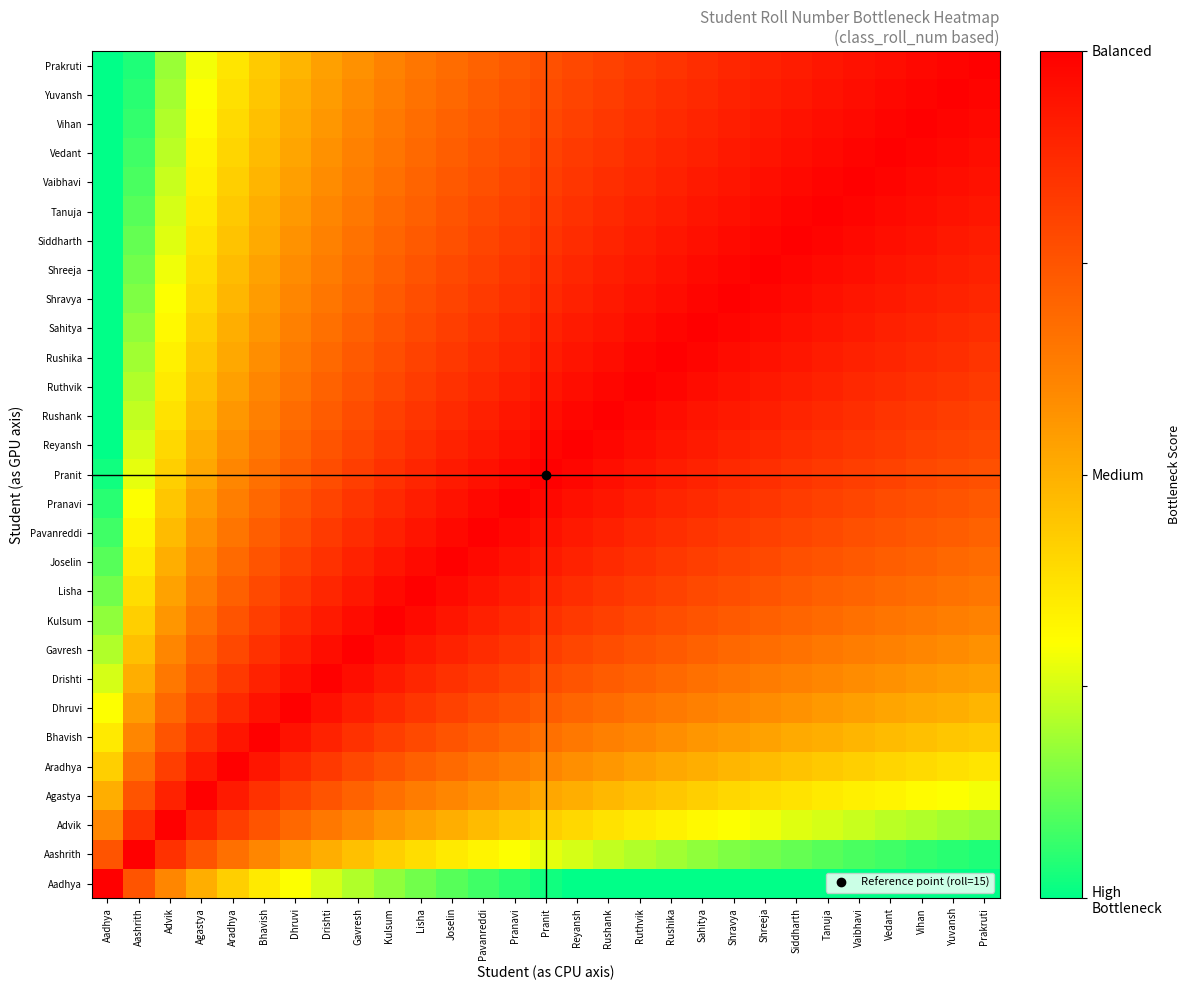

Reading left to right, what are all the values shown in this chart?

Aadhya: Aadhya=1.0	Aashrith=0.8	Advik=0.6	Agastya=0.5	Aradhya=0.4	Bhavish=0.4	Dhruvi=0.3	Drishti=0.2	Gavresh=0.2	Kulsum=0.2	Lisha=0.1	Joselin=0.1	Pavanreddi=0.1	Pranavi=0.0	Pranit=0.0	Reyansh=0.0	Rushank=0.0	Ruthvik=0.0	Rushika=0.0	Sahitya=0.0	Shravya=0.0	Shreeja=0.0	Siddharth=0.0	Tanuja=0.0	Vaibhavi=0.0	Vedant=0.0	Vihan=0.0	Yuvansh=0.0	Prakruti=0.0
Aashrith: Aadhya=0.8	Aashrith=1.0	Advik=0.9	Agastya=0.8	Aradhya=0.7	Bhavish=0.6	Dhruvi=0.5	Drishti=0.5	Gavresh=0.5	Kulsum=0.4	Lisha=0.4	Joselin=0.4	Pavanreddi=0.3	Pranavi=0.3	Pranit=0.3	Reyansh=0.2	Rushank=0.2	Ruthvik=0.2	Rushika=0.2	Sahitya=0.2	Shravya=0.2	Shreeja=0.1	Siddharth=0.1	Tanuja=0.1	Vaibhavi=0.1	Vedant=0.1	Vihan=0.1	Yuvansh=0.0	Prakruti=0.0
Advik: Aadhya=0.6	Aashrith=0.9	Advik=1.0	Agastya=0.9	Aradhya=0.8	Bhavish=0.8	Dhruvi=0.7	Drishti=0.6	Gavresh=0.6	Kulsum=0.6	Lisha=0.5	Joselin=0.5	Pavanreddi=0.5	Pranavi=0.4	Pranit=0.4	Reyansh=0.4	Rushank=0.4	Ruthvik=0.4	Rushika=0.3	Sahitya=0.3	Shravya=0.3	Shreeja=0.3	Siddharth=0.3	Tanuja=0.2	Vaibhavi=0.2	Vedant=0.2	Vihan=0.2	Yuvansh=0.2	Prakruti=0.2
Agastya: Aadhya=0.5	Aashrith=0.8	Advik=0.9	Agastya=1.0	Aradhya=0.9	Bhavish=0.9	Dhruvi=0.8	Drishti=0.8	Gavresh=0.7	Kulsum=0.7	Lisha=0.6	Joselin=0.6	Pavanreddi=0.6	Pranavi=0.5	Pranit=0.5	Reyansh=0.5	Rushank=0.5	Ruthvik=0.5	Rushika=0.4	Sahitya=0.4	Shravya=0.4	Shreeja=0.4	Siddharth=0.4	Tanuja=0.4	Vaibhavi=0.3	Vedant=0.3	Vihan=0.3	Yuvansh=0.3	Prakruti=0.3
Aradhya: Aadhya=0.4	Aashrith=0.7	Advik=0.8	Agastya=0.9	Aradhya=1.0	Bhavish=0.9	Dhruvi=0.9	Drishti=0.8	Gavresh=0.8	Kulsum=0.8	Lisha=0.7	Joselin=0.7	Pavanreddi=0.7	Pranavi=0.6	Pranit=0.6	Reyansh=0.6	Rushank=0.6	Ruthvik=0.5	Rushika=0.5	Sahitya=0.5	Shravya=0.5	Shreeja=0.5	Siddharth=0.4	Tanuja=0.4	Vaibhavi=0.4	Vedant=0.4	Vihan=0.4	Yuvansh=0.4	Prakruti=0.4
Bhavish: Aadhya=0.4	Aashrith=0.6	Advik=0.8	Agastya=0.9	Aradhya=0.9	Bhavish=1.0	Dhruvi=0.9	Drishti=0.9	Gavresh=0.9	Kulsum=0.8	Lisha=0.8	Joselin=0.8	Pavanreddi=0.7	Pranavi=0.7	Pranit=0.7	Reyansh=0.6	Rushank=0.6	Ruthvik=0.6	Rushika=0.6	Sahitya=0.6	Shravya=0.5	Shreeja=0.5	Siddharth=0.5	Tanuja=0.5	Vaibhavi=0.5	Vedant=0.5	Vihan=0.5	Yuvansh=0.4	Prakruti=0.4
Dhruvi: Aadhya=0.3	Aashrith=0.5	Advik=0.7	Agastya=0.8	Aradhya=0.9	Bhavish=0.9	Dhruvi=1.0	Drishti=1.0	Gavresh=0.9	Kulsum=0.9	Lisha=0.8	Joselin=0.8	Pavanreddi=0.8	Pranavi=0.8	Pranit=0.7	Reyansh=0.7	Rushank=0.7	Ruthvik=0.7	Rushika=0.6	Sahitya=0.6	Shravya=0.6	Shreeja=0.6	Siddharth=0.6	Tanuja=0.6	Vaibhavi=0.5	Vedant=0.5	Vihan=0.5	Yuvansh=0.5	Prakruti=0.5
Drishti: Aadhya=0.2	Aashrith=0.5	Advik=0.6	Agastya=0.8	Aradhya=0.8	Bhavish=0.9	Dhruvi=1.0	Drishti=1.0	Gavresh=1.0	Kulsum=0.9	Lisha=0.9	Joselin=0.9	Pavanreddi=0.8	Pranavi=0.8	Pranit=0.8	Reyansh=0.8	Rushank=0.7	Ruthvik=0.7	Rushika=0.7	Sahitya=0.7	Shravya=0.7	Shreeja=0.6	Siddharth=0.6	Tanuja=0.6	Vaibhavi=0.6	Vedant=0.6	Vihan=0.6	Yuvansh=0.5	Prakruti=0.5
Gavresh: Aadhya=0.2	Aashrith=0.5	Advik=0.6	Agastya=0.7	Aradhya=0.8	Bhavish=0.9	Dhruvi=0.9	Drishti=1.0	Gavresh=1.0	Kulsum=1.0	Lisha=0.9	Joselin=0.9	Pavanreddi=0.9	Pranavi=0.8	Pranit=0.8	Reyansh=0.8	Rushank=0.8	Ruthvik=0.8	Rushika=0.7	Sahitya=0.7	Shravya=0.7	Shreeja=0.7	Siddharth=0.7	Tanuja=0.6	Vaibhavi=0.6	Vedant=0.6	Vihan=0.6	Yuvansh=0.6	Prakruti=0.6
Kulsum: Aadhya=0.2	Aashrith=0.4	Advik=0.6	Agastya=0.7	Aradhya=0.8	Bhavish=0.8	Dhruvi=0.9	Drishti=0.9	Gavresh=1.0	Kulsum=1.0	Lisha=1.0	Joselin=0.9	Pavanreddi=0.9	Pranavi=0.9	Pranit=0.9	Reyansh=0.8	Rushank=0.8	Ruthvik=0.8	Rushika=0.8	Sahitya=0.8	Shravya=0.7	Shreeja=0.7	Siddharth=0.7	Tanuja=0.7	Vaibhavi=0.7	Vedant=0.7	Vihan=0.6	Yuvansh=0.6	Prakruti=0.6
Lisha: Aadhya=0.1	Aashrith=0.4	Advik=0.5	Agastya=0.6	Aradhya=0.7	Bhavish=0.8	Dhruvi=0.8	Drishti=0.9	Gavresh=0.9	Kulsum=1.0	Lisha=1.0	Joselin=1.0	Pavanreddi=0.9	Pranavi=0.9	Pranit=0.9	Reyansh=0.9	Rushank=0.8	Ruthvik=0.8	Rushika=0.8	Sahitya=0.8	Shravya=0.8	Shreeja=0.8	Siddharth=0.7	Tanuja=0.7	Vaibhavi=0.7	Vedant=0.7	Vihan=0.7	Yuvansh=0.7	Prakruti=0.7
Joselin: Aadhya=0.1	Aashrith=0.4	Advik=0.5	Agastya=0.6	Aradhya=0.7	Bhavish=0.8	Dhruvi=0.8	Drishti=0.9	Gavresh=0.9	Kulsum=0.9	Lisha=1.0	Joselin=1.0	Pavanreddi=1.0	Pranavi=0.9	Pranit=0.9	Reyansh=0.9	Rushank=0.9	Ruthvik=0.9	Rushika=0.8	Sahitya=0.8	Shravya=0.8	Shreeja=0.8	Siddharth=0.8	Tanuja=0.8	Vaibhavi=0.7	Vedant=0.7	Vihan=0.7	Yuvansh=0.7	Prakruti=0.7
Pavanreddi: Aadhya=0.1	Aashrith=0.3	Advik=0.5	Agastya=0.6	Aradhya=0.7	Bhavish=0.7	Dhruvi=0.8	Drishti=0.8	Gavresh=0.9	Kulsum=0.9	Lisha=0.9	Joselin=1.0	Pavanreddi=1.0	Pranavi=1.0	Pranit=0.9	Reyansh=0.9	Rushank=0.9	Ruthvik=0.9	Rushika=0.9	Sahitya=0.8	Shravya=0.8	Shreeja=0.8	Siddharth=0.8	Tanuja=0.8	Vaibhavi=0.8	Vedant=0.8	Vihan=0.7	Yuvansh=0.7	Prakruti=0.7
Pranavi: Aadhya=0.0	Aashrith=0.3	Advik=0.4	Agastya=0.5	Aradhya=0.6	Bhavish=0.7	Dhruvi=0.8	Drishti=0.8	Gavresh=0.8	Kulsum=0.9	Lisha=0.9	Joselin=0.9	Pavanreddi=1.0	Pranavi=1.0	Pranit=1.0	Reyansh=1.0	Rushank=0.9	Ruthvik=0.9	Rushika=0.9	Sahitya=0.9	Shravya=0.9	Shreeja=0.8	Siddharth=0.8	Tanuja=0.8	Vaibhavi=0.8	Vedant=0.8	Vihan=0.8	Yuvansh=0.8	Prakruti=0.7
Pranit: Aadhya=0.0	Aashrith=0.3	Advik=0.4	Agastya=0.5	Aradhya=0.6	Bhavish=0.7	Dhruvi=0.7	Drishti=0.8	Gavresh=0.8	Kulsum=0.9	Lisha=0.9	Joselin=0.9	Pavanreddi=0.9	Pranavi=1.0	Pranit=1.0	Reyansh=1.0	Rushank=1.0	Ruthvik=0.9	Rushika=0.9	Sahitya=0.9	Shravya=0.9	Shreeja=0.9	Siddharth=0.8	Tanuja=0.8	Vaibhavi=0.8	Vedant=0.8	Vihan=0.8	Yuvansh=0.8	Prakruti=0.8
Reyansh: Aadhya=0.0	Aashrith=0.2	Advik=0.4	Agastya=0.5	Aradhya=0.6	Bhavish=0.6	Dhruvi=0.7	Drishti=0.8	Gavresh=0.8	Kulsum=0.8	Lisha=0.9	Joselin=0.9	Pavanreddi=0.9	Pranavi=1.0	Pranit=1.0	Reyansh=1.0	Rushank=1.0	Ruthvik=1.0	Rushika=0.9	Sahitya=0.9	Shravya=0.9	Shreeja=0.9	Siddharth=0.9	Tanuja=0.9	Vaibhavi=0.8	Vedant=0.8	Vihan=0.8	Yuvansh=0.8	Prakruti=0.8
Rushank: Aadhya=0.0	Aashrith=0.2	Advik=0.4	Agastya=0.5	Aradhya=0.6	Bhavish=0.6	Dhruvi=0.7	Drishti=0.7	Gavresh=0.8	Kulsum=0.8	Lisha=0.8	Joselin=0.9	Pavanreddi=0.9	Pranavi=0.9	Pranit=1.0	Reyansh=1.0	Rushank=1.0	Ruthvik=1.0	Rushika=1.0	Sahitya=0.9	Shravya=0.9	Shreeja=0.9	Siddharth=0.9	Tanuja=0.9	Vaibhavi=0.9	Vedant=0.8	Vihan=0.8	Yuvansh=0.8	Prakruti=0.8
Ruthvik: Aadhya=0.0	Aashrith=0.2	Advik=0.4	Agastya=0.5	Aradhya=0.5	Bhavish=0.6	Dhruvi=0.7	Drishti=0.7	Gavresh=0.8	Kulsum=0.8	Lisha=0.8	Joselin=0.9	Pavanreddi=0.9	Pranavi=0.9	Pranit=0.9	Reyansh=1.0	Rushank=1.0	Ruthvik=1.0	Rushika=1.0	Sahitya=1.0	Shravya=0.9	Shreeja=0.9	Siddharth=0.9	Tanuja=0.9	Vaibhavi=0.9	Vedant=0.9	Vihan=0.9	Yuvansh=0.8	Prakruti=0.8
Rushika: Aadhya=0.0	Aashrith=0.2	Advik=0.3	Agastya=0.4	Aradhya=0.5	Bhavish=0.6	Dhruvi=0.6	Drishti=0.7	Gavresh=0.7	Kulsum=0.8	Lisha=0.8	Joselin=0.8	Pavanreddi=0.9	Pranavi=0.9	Pranit=0.9	Reyansh=0.9	Rushank=1.0	Ruthvik=1.0	Rushika=1.0	Sahitya=1.0	Shravya=1.0	Shreeja=0.9	Siddharth=0.9	Tanuja=0.9	Vaibhavi=0.9	Vedant=0.9	Vihan=0.9	Yuvansh=0.9	Prakruti=0.8
Sahitya: Aadhya=0.0	Aashrith=0.2	Advik=0.3	Agastya=0.4	Aradhya=0.5	Bhavish=0.6	Dhruvi=0.6	Drishti=0.7	Gavresh=0.7	Kulsum=0.8	Lisha=0.8	Joselin=0.8	Pavanreddi=0.8	Pranavi=0.9	Pranit=0.9	Reyansh=0.9	Rushank=0.9	Ruthvik=1.0	Rushika=1.0	Sahitya=1.0	Shravya=1.0	Shreeja=1.0	Siddharth=0.9	Tanuja=0.9	Vaibhavi=0.9	Vedant=0.9	Vihan=0.9	Yuvansh=0.9	Prakruti=0.9
Shravya: Aadhya=0.0	Aashrith=0.2	Advik=0.3	Agastya=0.4	Aradhya=0.5	Bhavish=0.5	Dhruvi=0.6	Drishti=0.7	Gavresh=0.7	Kulsum=0.7	Lisha=0.8	Joselin=0.8	Pavanreddi=0.8	Pranavi=0.9	Pranit=0.9	Reyansh=0.9	Rushank=0.9	Ruthvik=0.9	Rushika=1.0	Sahitya=1.0	Shravya=1.0	Shreeja=1.0	Siddharth=1.0	Tanuja=1.0	Vaibhavi=0.9	Vedant=0.9	Vihan=0.9	Yuvansh=0.9	Prakruti=0.9
Shreeja: Aadhya=0.0	Aashrith=0.1	Advik=0.3	Agastya=0.4	Aradhya=0.5	Bhavish=0.5	Dhruvi=0.6	Drishti=0.6	Gavresh=0.7	Kulsum=0.7	Lisha=0.8	Joselin=0.8	Pavanreddi=0.8	Pranavi=0.8	Pranit=0.9	Reyansh=0.9	Rushank=0.9	Ruthvik=0.9	Rushika=0.9	Sahitya=1.0	Shravya=1.0	Shreeja=1.0	Siddharth=1.0	Tanuja=1.0	Vaibhavi=1.0	Vedant=0.9	Vihan=0.9	Yuvansh=0.9	Prakruti=0.9
Siddharth: Aadhya=0.0	Aashrith=0.1	Advik=0.3	Agastya=0.4	Aradhya=0.4	Bhavish=0.5	Dhruvi=0.6	Drishti=0.6	Gavresh=0.7	Kulsum=0.7	Lisha=0.7	Joselin=0.8	Pavanreddi=0.8	Pranavi=0.8	Pranit=0.8	Reyansh=0.9	Rushank=0.9	Ruthvik=0.9	Rushika=0.9	Sahitya=0.9	Shravya=1.0	Shreeja=1.0	Siddharth=1.0	Tanuja=1.0	Vaibhavi=1.0	Vedant=1.0	Vihan=0.9	Yuvansh=0.9	Prakruti=0.9
Tanuja: Aadhya=0.0	Aashrith=0.1	Advik=0.2	Agastya=0.4	Aradhya=0.4	Bhavish=0.5	Dhruvi=0.6	Drishti=0.6	Gavresh=0.6	Kulsum=0.7	Lisha=0.7	Joselin=0.8	Pavanreddi=0.8	Pranavi=0.8	Pranit=0.8	Reyansh=0.9	Rushank=0.9	Ruthvik=0.9	Rushika=0.9	Sahitya=0.9	Shravya=1.0	Shreeja=1.0	Siddharth=1.0	Tanuja=1.0	Vaibhavi=1.0	Vedant=1.0	Vihan=1.0	Yuvansh=0.9	Prakruti=0.9
Vaibhavi: Aadhya=0.0	Aashrith=0.1	Advik=0.2	Agastya=0.3	Aradhya=0.4	Bhavish=0.5	Dhruvi=0.5	Drishti=0.6	Gavresh=0.6	Kulsum=0.7	Lisha=0.7	Joselin=0.7	Pavanreddi=0.8	Pranavi=0.8	Pranit=0.8	Reyansh=0.8	Rushank=0.9	Ruthvik=0.9	Rushika=0.9	Sahitya=0.9	Shravya=0.9	Shreeja=1.0	Siddharth=1.0	Tanuja=1.0	Vaibhavi=1.0	Vedant=1.0	Vihan=1.0	Yuvansh=1.0	Prakruti=0.9
Vedant: Aadhya=0.0	Aashrith=0.1	Advik=0.2	Agastya=0.3	Aradhya=0.4	Bhavish=0.5	Dhruvi=0.5	Drishti=0.6	Gavresh=0.6	Kulsum=0.7	Lisha=0.7	Joselin=0.7	Pavanreddi=0.8	Pranavi=0.8	Pranit=0.8	Reyansh=0.8	Rushank=0.8	Ruthvik=0.9	Rushika=0.9	Sahitya=0.9	Shravya=0.9	Shreeja=0.9	Siddharth=1.0	Tanuja=1.0	Vaibhavi=1.0	Vedant=1.0	Vihan=1.0	Yuvansh=1.0	Prakruti=1.0
Vihan: Aadhya=0.0	Aashrith=0.1	Advik=0.2	Agastya=0.3	Aradhya=0.4	Bhavish=0.5	Dhruvi=0.5	Drishti=0.6	Gavresh=0.6	Kulsum=0.6	Lisha=0.7	Joselin=0.7	Pavanreddi=0.7	Pranavi=0.8	Pranit=0.8	Reyansh=0.8	Rushank=0.8	Ruthvik=0.9	Rushika=0.9	Sahitya=0.9	Shravya=0.9	Shreeja=0.9	Siddharth=0.9	Tanuja=1.0	Vaibhavi=1.0	Vedant=1.0	Vihan=1.0	Yuvansh=1.0	Prakruti=1.0
Yuvansh: Aadhya=0.0	Aashrith=0.0	Advik=0.2	Agastya=0.3	Aradhya=0.4	Bhavish=0.4	Dhruvi=0.5	Drishti=0.5	Gavresh=0.6	Kulsum=0.6	Lisha=0.7	Joselin=0.7	Pavanreddi=0.7	Pranavi=0.8	Pranit=0.8	Reyansh=0.8	Rushank=0.8	Ruthvik=0.8	Rushika=0.9	Sahitya=0.9	Shravya=0.9	Shreeja=0.9	Siddharth=0.9	Tanuja=0.9	Vaibhavi=1.0	Vedant=1.0	Vihan=1.0	Yuvansh=1.0	Prakruti=1.0
Prakruti: Aadhya=0.0	Aashrith=0.0	Advik=0.2	Agastya=0.3	Aradhya=0.4	Bhavish=0.4	Dhruvi=0.5	Drishti=0.5	Gavresh=0.6	Kulsum=0.6	Lisha=0.7	Joselin=0.7	Pavanreddi=0.7	Pranavi=0.7	Pranit=0.8	Reyansh=0.8	Rushank=0.8	Ruthvik=0.8	Rushika=0.8	Sahitya=0.9	Shravya=0.9	Shreeja=0.9	Siddharth=0.9	Tanuja=0.9	Vaibhavi=0.9	Vedant=1.0	Vihan=1.0	Yuvansh=1.0	Prakruti=1.0